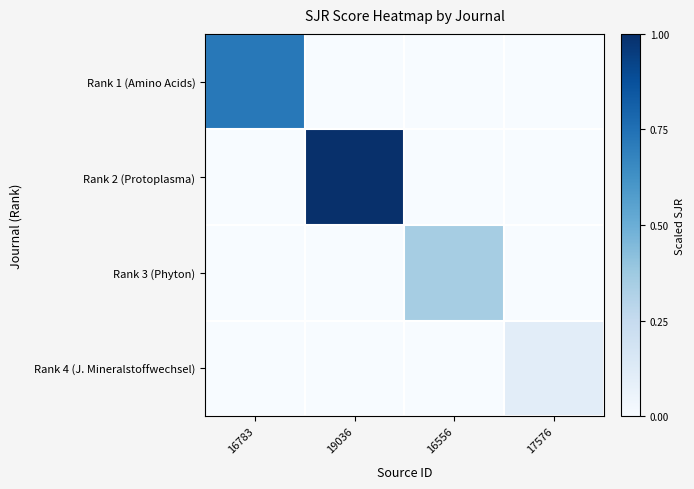

Reading left to right, extract all data points from this chart.

Rank 1 (Amino Acids): 16783=0.7	19036=0.0	16556=0.0	17576=0.0
Rank 2 (Protoplasma): 16783=0.0	19036=1.0	16556=0.0	17576=0.0
Rank 3 (Phyton): 16783=0.0	19036=0.0	16556=0.4	17576=0.0
Rank 4 (J. Mineralstoffwechsel): 16783=0.0	19036=0.0	16556=0.0	17576=0.1